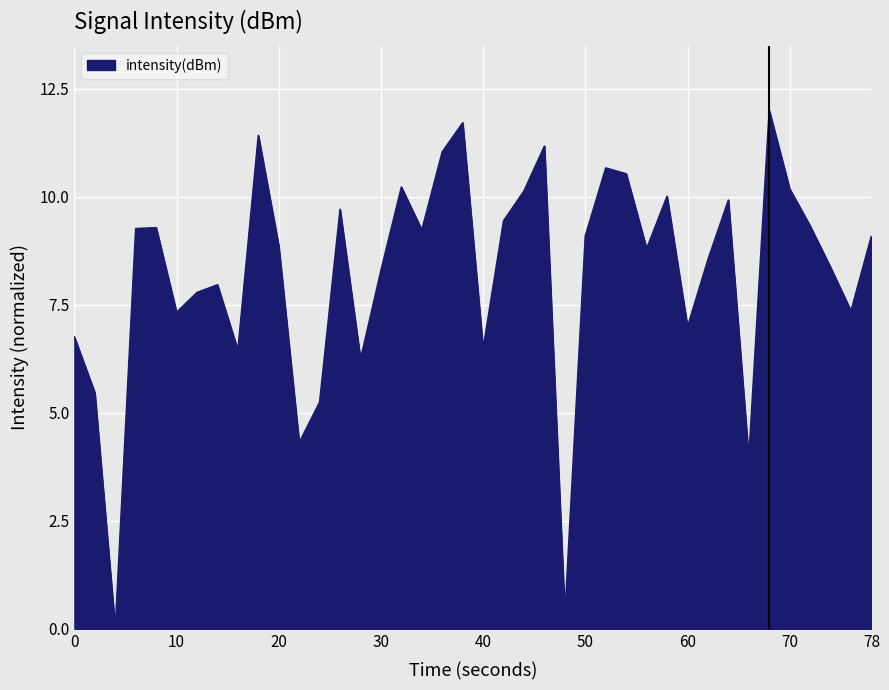

What is the maximum value shown in the chart?

12.0